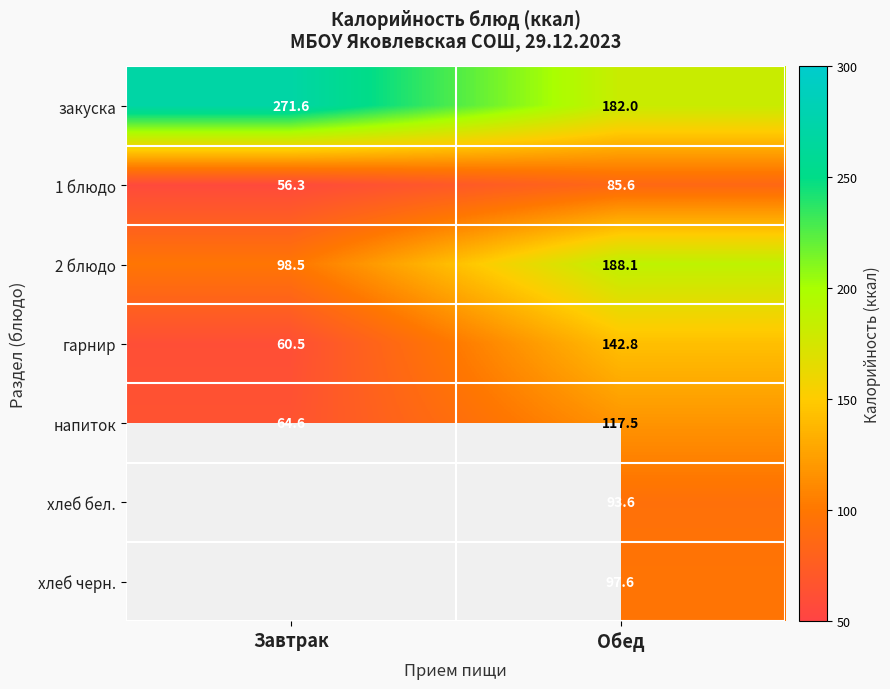

At which category is the sum across all series the highest?

Обед